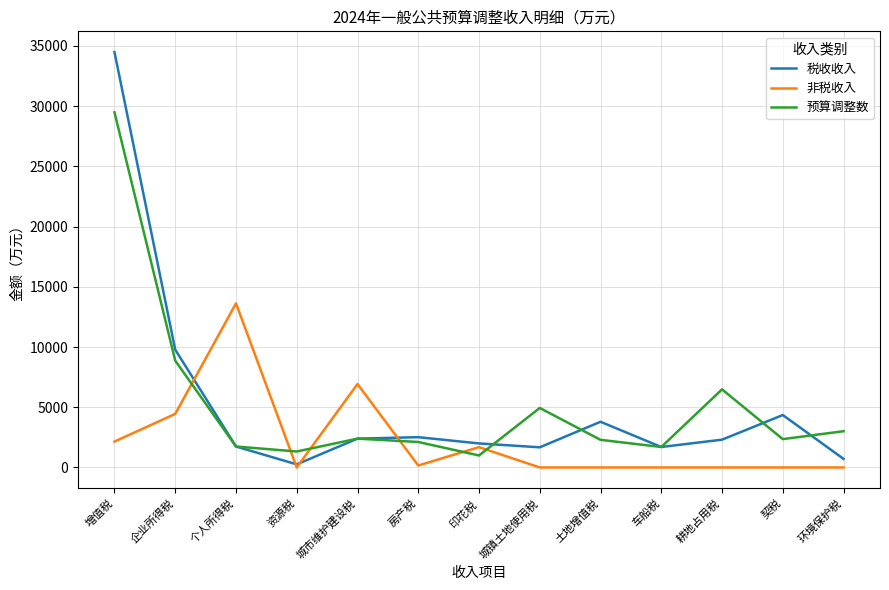

True or false: 税收收入 and 预算调整数 cross at least once.

True